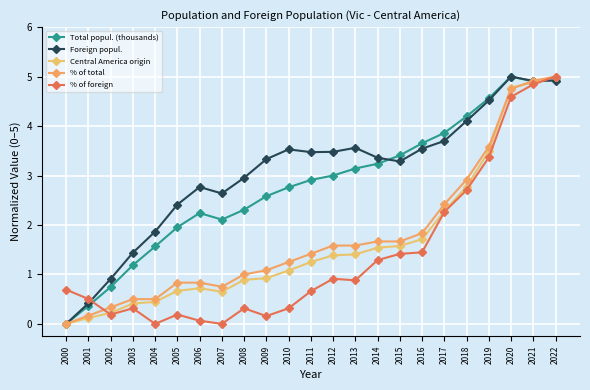

What is the sum of the Central America origin values at 2008 and 2009?

1.8